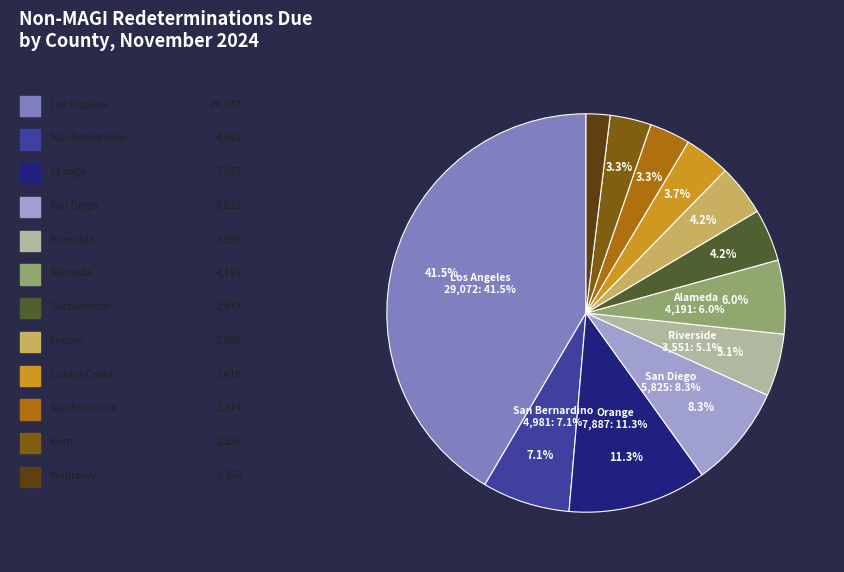

Rank the categories by value from lowest to highest.

Monterey, San Francisco, Kern, Contra Costa, Fresno, Sacramento, Riverside, Alameda, San Bernardino, San Diego, Orange, Los Angeles